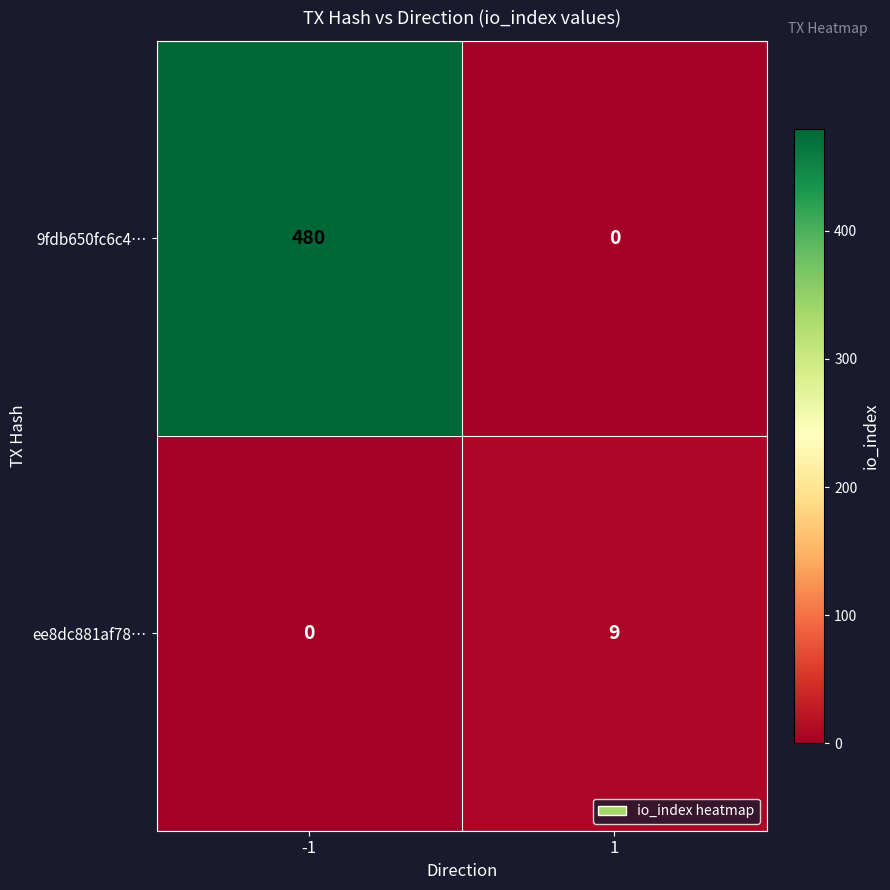

Rank the series by their maximum value, from highest to lowest.

9fdb650fc6c4…, ee8dc881af78…